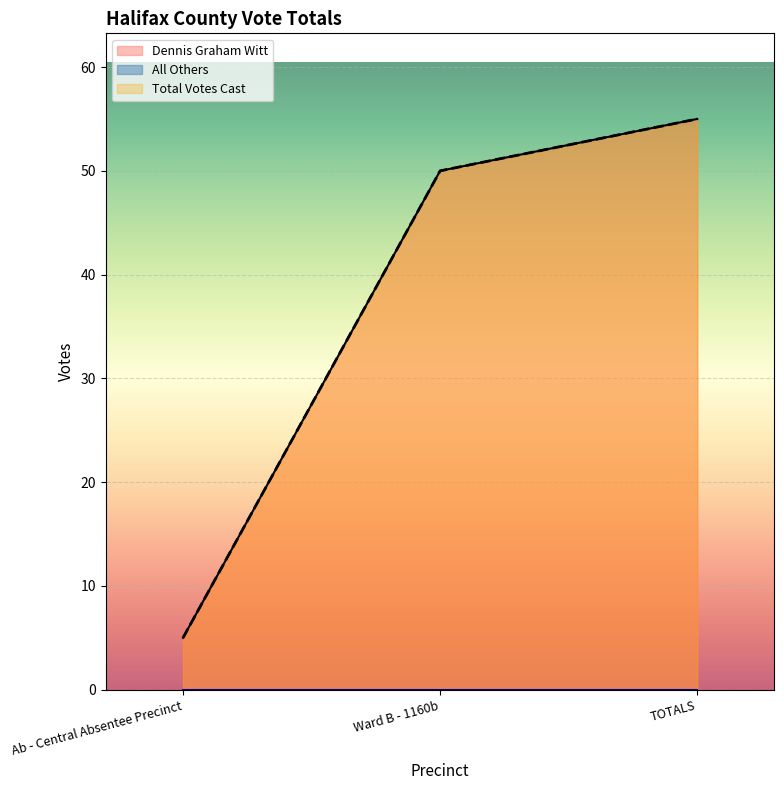

Is the value of Total Votes Cast at Ward B - 1160b greater than the value of Dennis Graham Witt at Ab - Central Absentee Precinct?

Yes